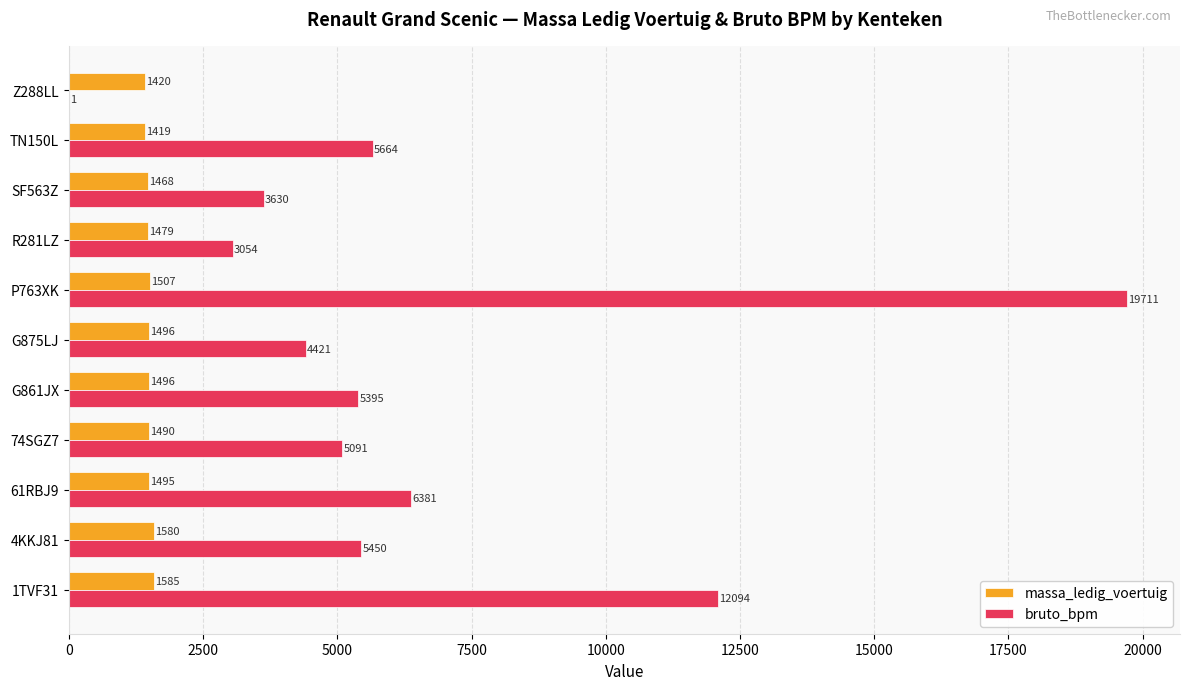

Count the number of data series in this chart.

2